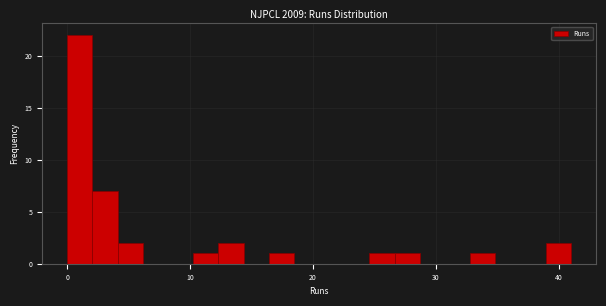

Read against the x-axis, roughly where is the centre of the tallest bar?

1